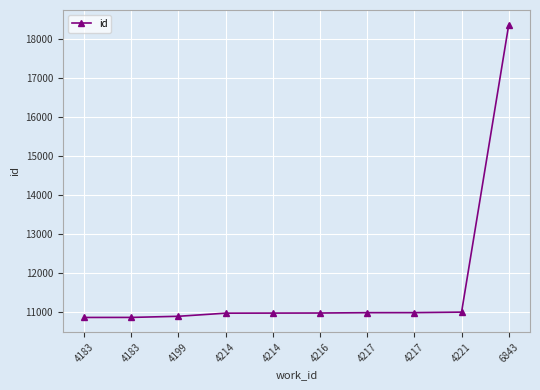

What is the difference between the maximum and second lowest values?

7519